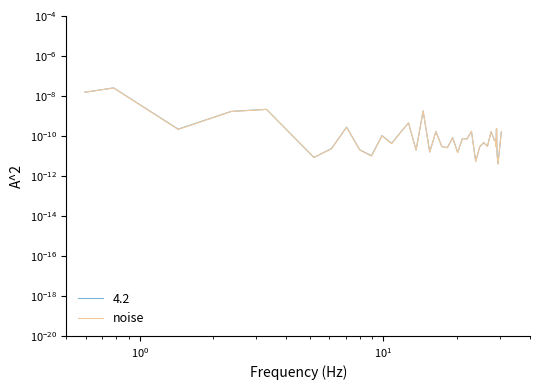

Does the chart have visible grid lines?

No